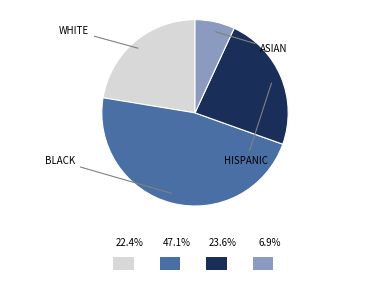

Is there any slice that represents more than half of the pie?

No